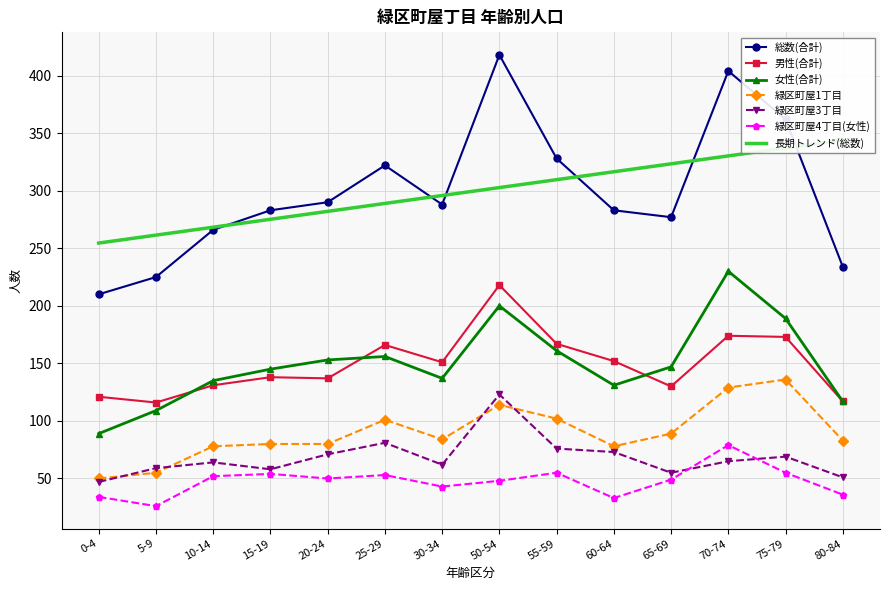

Which series has the largest total across all categories?

総数(合計)